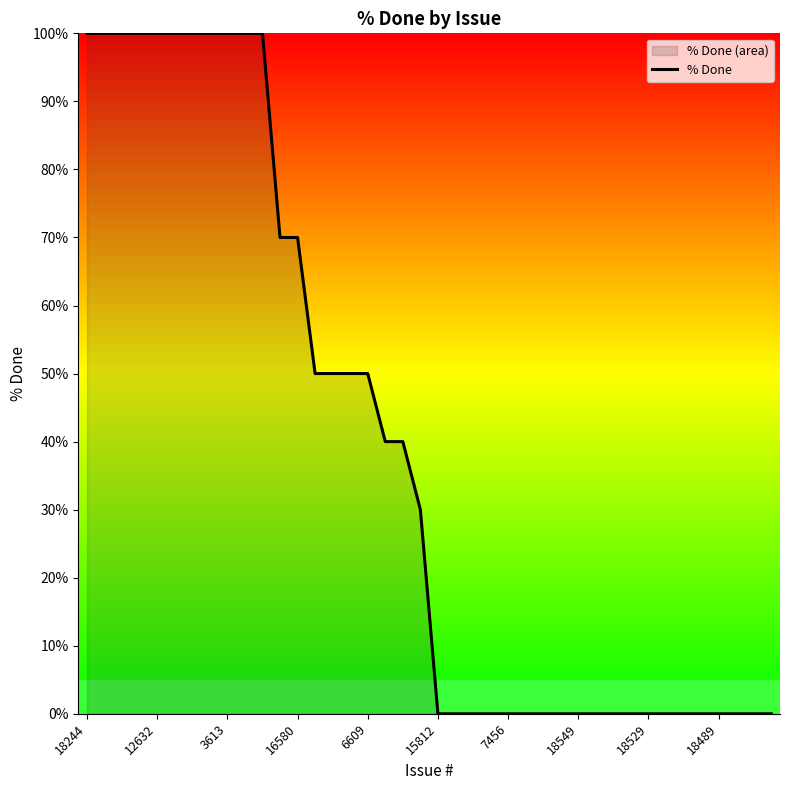

Is it true that the value at 26 is 0?

True